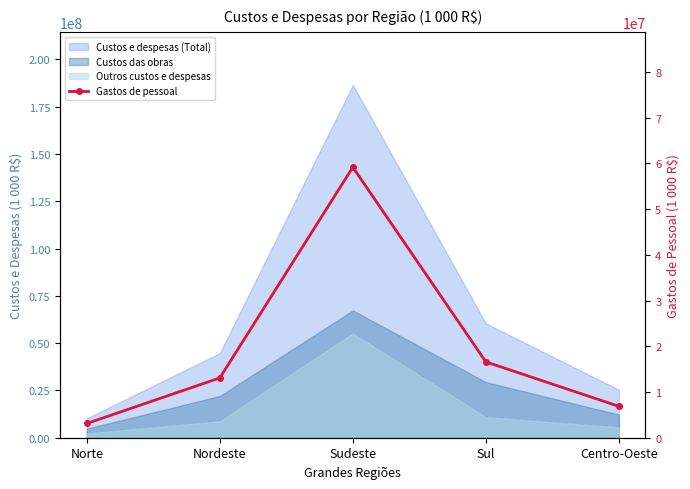

How many categories are shown in the chart?

5